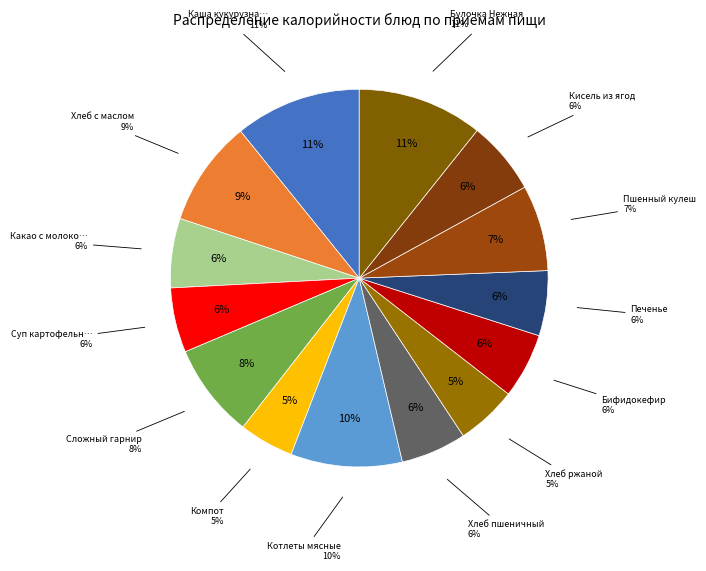

Is it true that Хлеб с маслом is 1% of the pie?

False